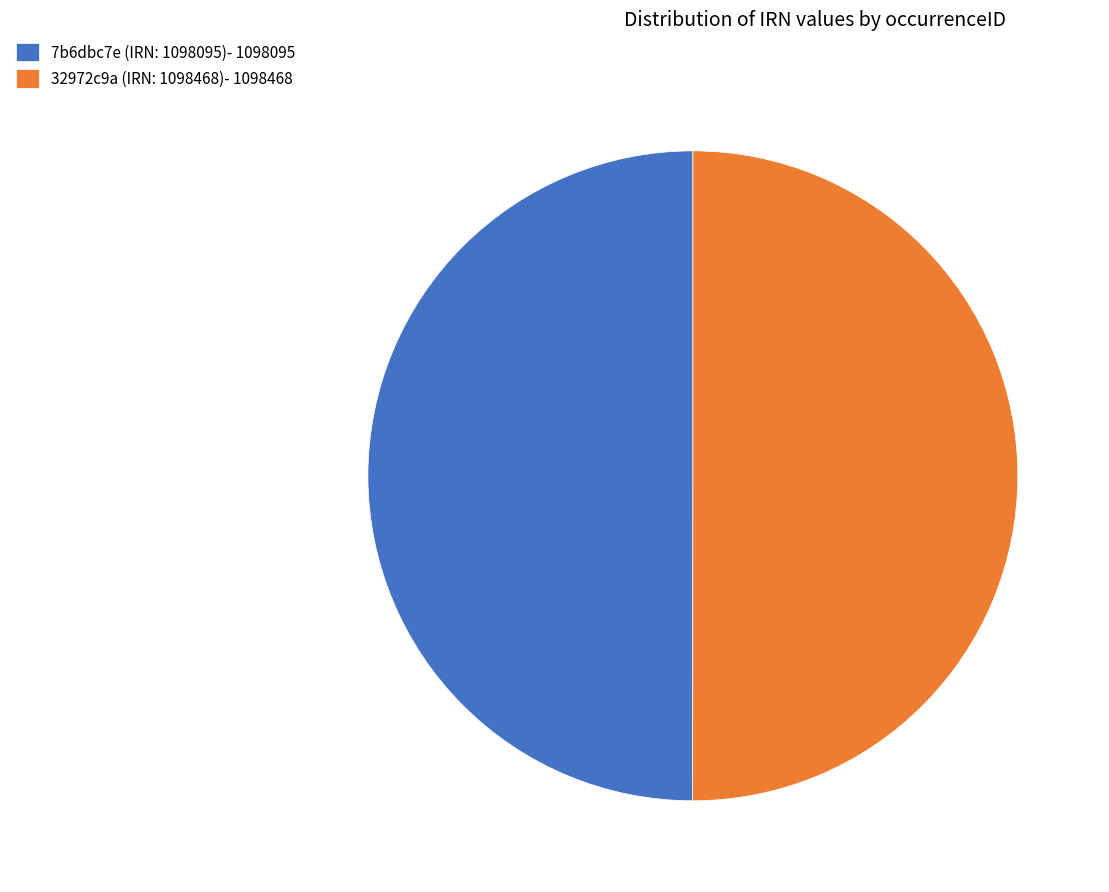

True or false: 7b6dbc7e (IRN: 1098095)- 1098095 accounts for 36% of the total.

False